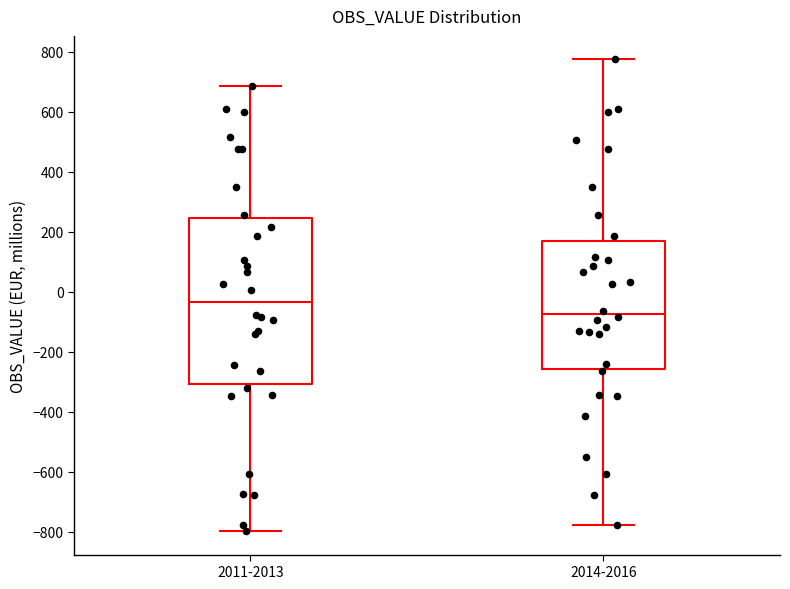

Reading left to right, read every box against the y-axis: the position of its median line, the range the box covers, and the ends of its whiskers. The values are not printed on the chart, so give them approximately, as read against the axis.

2011-2013: median -40, box -300 to 240, whiskers -800 to 680
2014-2016: median -80, box -260 to 180, whiskers -780 to 780